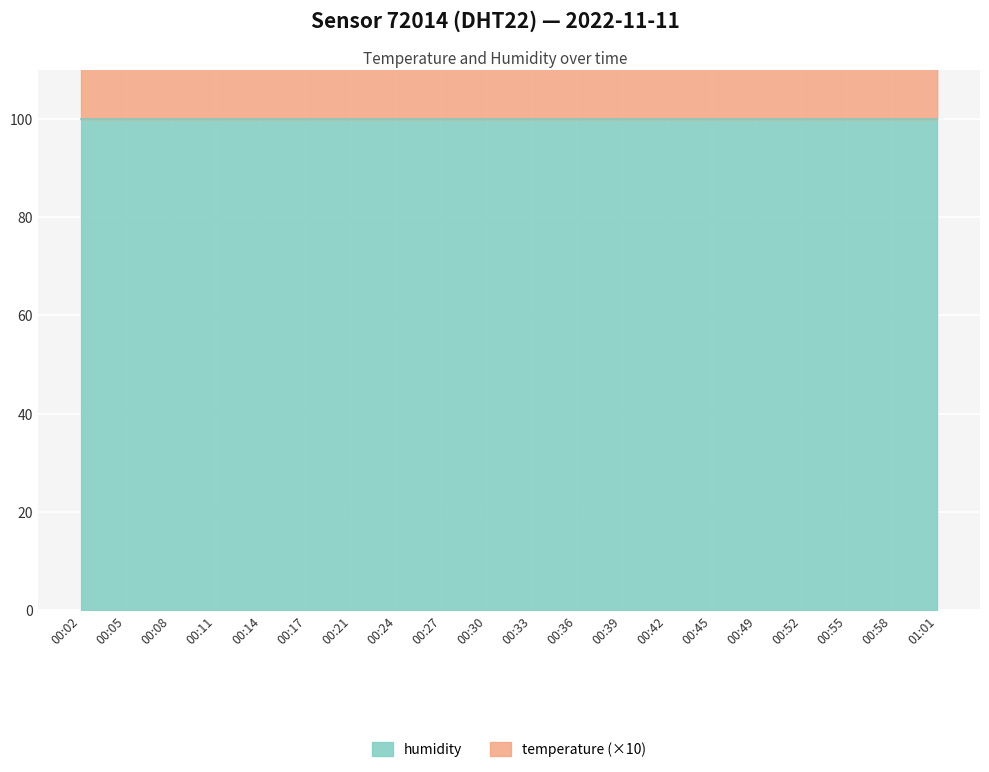

Count the number of categories in the chart.

20